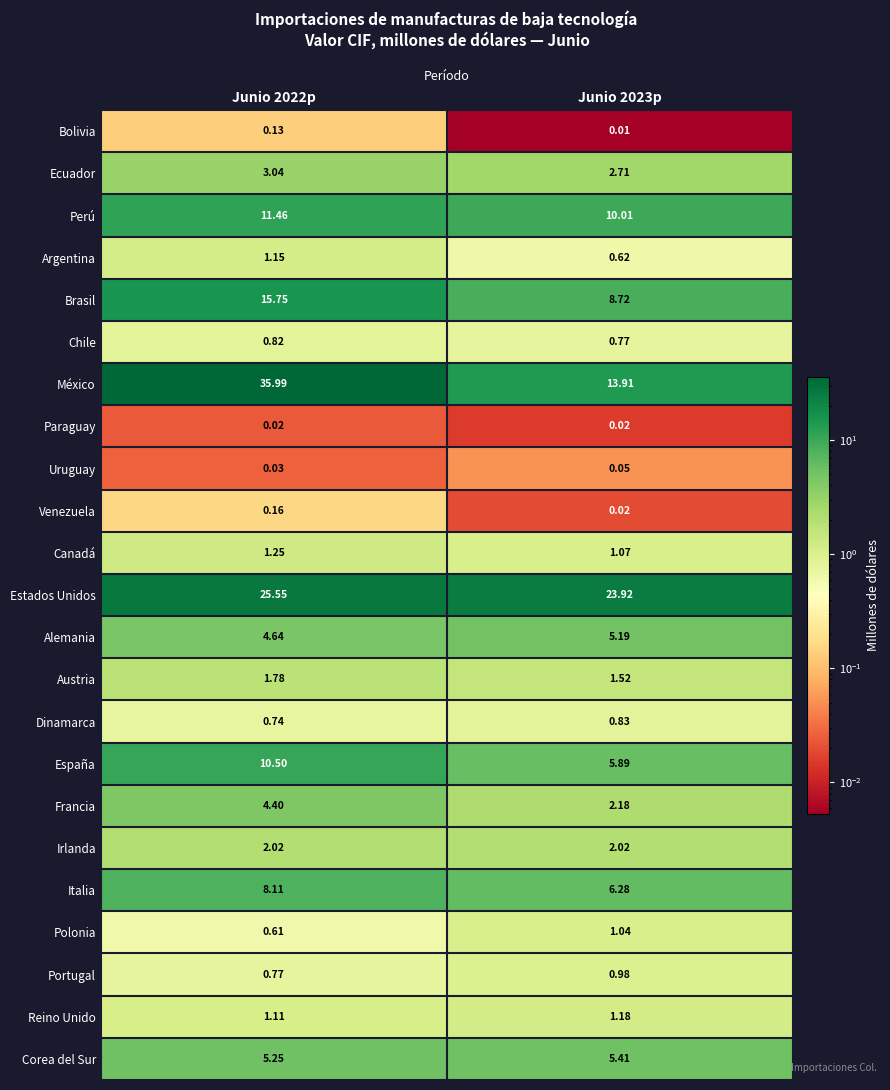

Rank the series by their maximum value, from highest to lowest.

México, Estados Unidos, Brasil, Perú, España, Italia, Corea del Sur, Alemania, Francia, Ecuador, Irlanda, Austria, Canadá, Reino Unido, Argentina, Polonia, Portugal, Dinamarca, Chile, Venezuela, Bolivia, Uruguay, Paraguay